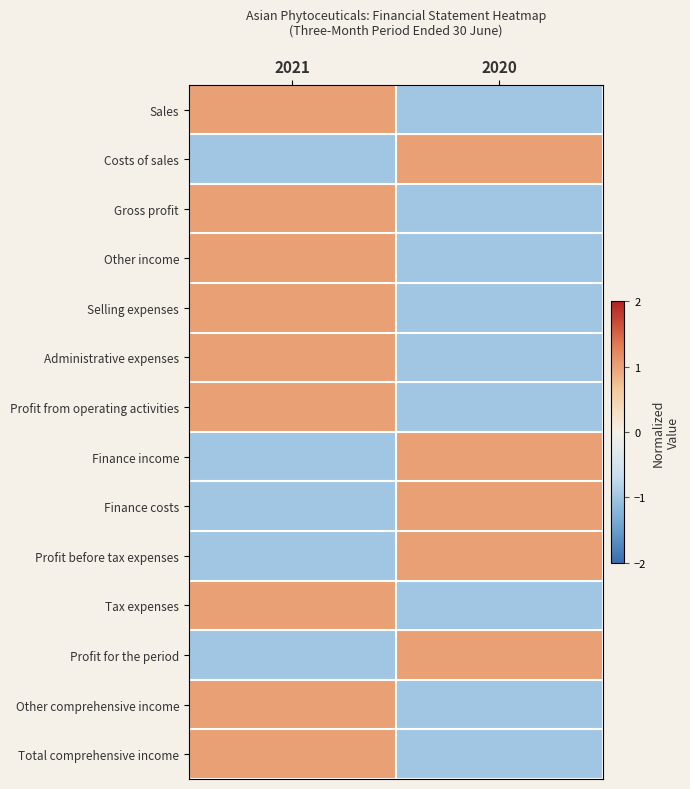

Reading left to right, extract all data points from this chart.

Sales: 2021=1	2020=-1
Costs of sales: 2021=-1	2020=1
Gross profit: 2021=1	2020=-1
Other income: 2021=1	2020=-1
Selling expenses: 2021=1	2020=-1
Administrative expenses: 2021=1	2020=-1
Profit from operating activities: 2021=1	2020=-1
Finance income: 2021=-1	2020=1
Finance costs: 2021=-1	2020=1
Profit before tax expenses: 2021=-1	2020=1
Tax expenses: 2021=1	2020=-1
Profit for the period: 2021=-1	2020=1
Other comprehensive income: 2021=1	2020=-1
Total comprehensive income: 2021=1	2020=-1